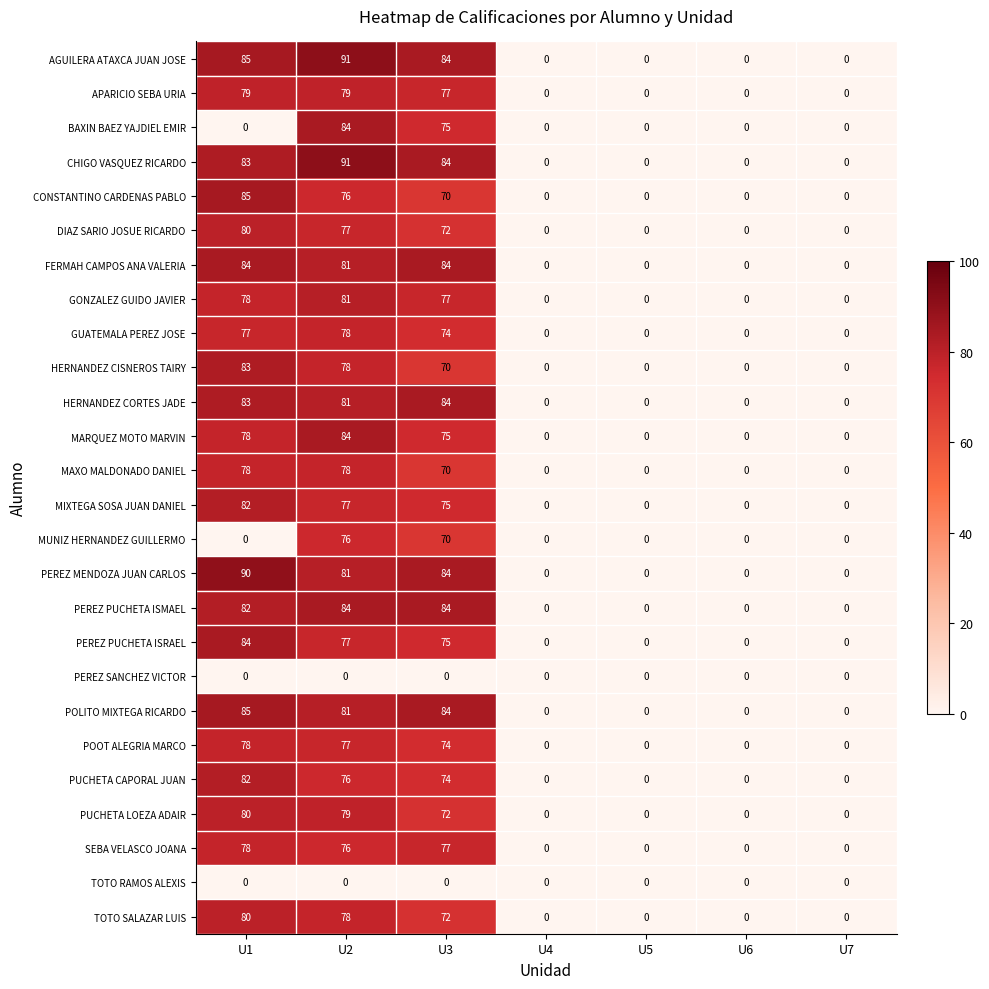

What is the difference between the highest and lowest values at U2?

91